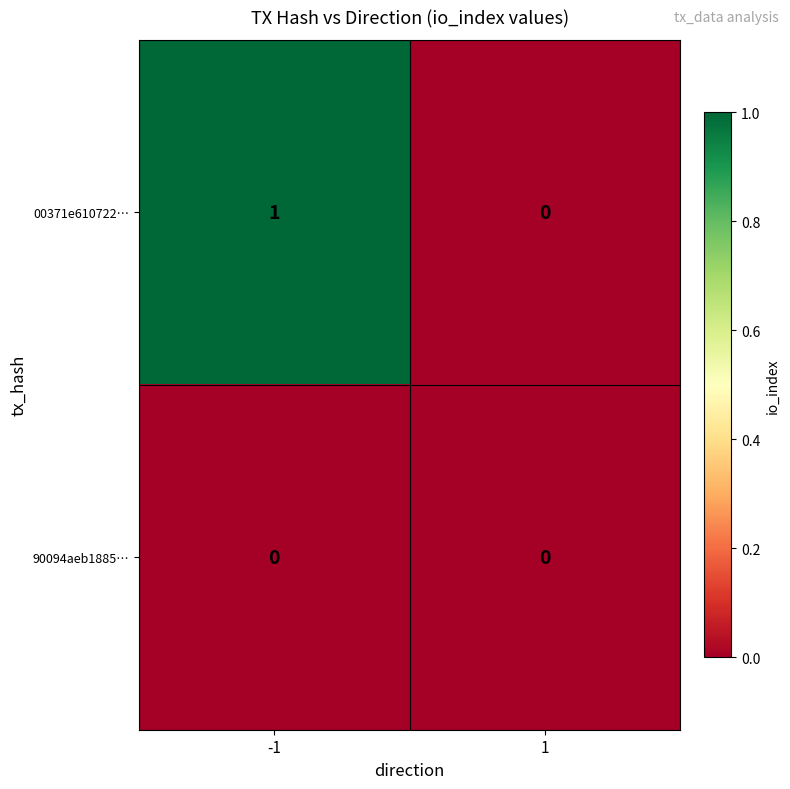

Count the number of categories in the chart.

2